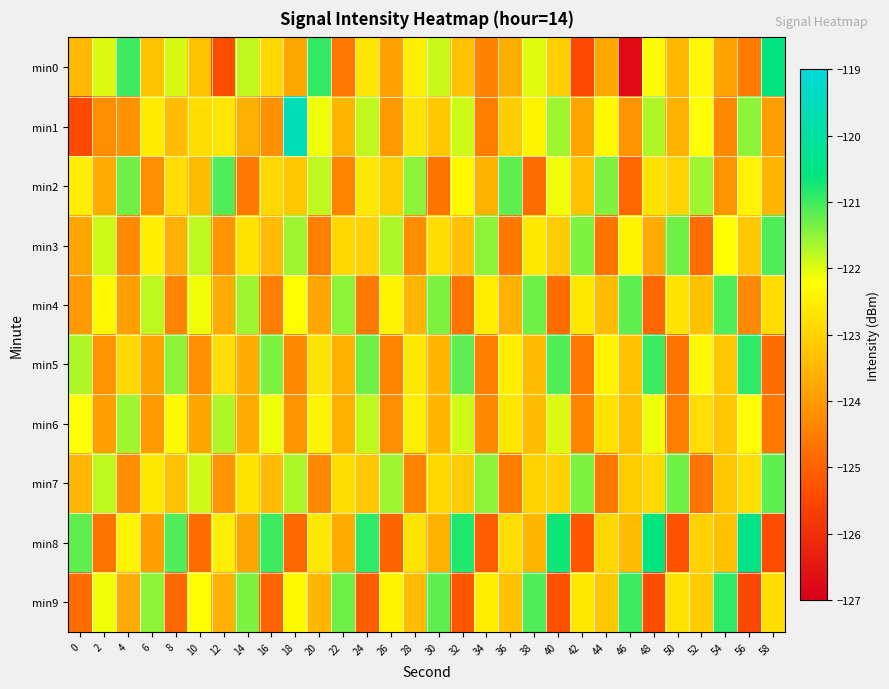

Reading right to left, list all the values displayed in this chart.

min0: 58=-120.6	56=-124.5	54=-123.8	52=-122.3	50=-123.5	48=-122.3	46=-126.7	44=-123.7	42=-125.5	40=-123.1	38=-122.0	36=-123.7	34=-124.4	32=-123.3	30=-121.9	28=-122.5	26=-123.9	24=-122.7	22=-124.6	20=-120.9	18=-123.8	16=-122.9	14=-121.8	12=-125.4	10=-123.3	8=-122.0	6=-123.2	4=-121.0	2=-122.0	0=-123.4
min1: 58=-123.9	56=-121.5	54=-124.3	52=-122.2	50=-123.6	48=-121.7	46=-124.1	44=-122.3	42=-123.8	40=-121.6	38=-122.4	36=-123.1	34=-124.5	32=-121.9	30=-123.2	28=-122.7	26=-124.0	24=-121.8	22=-123.5	20=-122.1	18=-119.6	16=-124.2	14=-123.6	12=-122.6	10=-122.8	8=-123.4	6=-122.6	4=-124.2	2=-124.2	0=-125.4
min2: 58=-123.5	56=-122.4	54=-124.1	52=-121.6	50=-123.0	48=-122.7	46=-124.9	44=-121.4	42=-123.3	40=-122.1	38=-124.8	36=-121.2	34=-123.6	32=-122.3	30=-124.7	28=-121.5	26=-123.1	24=-122.6	22=-124.4	20=-121.8	18=-123.2	16=-122.9	14=-124.6	12=-121.1	10=-123.4	8=-122.8	6=-124.2	4=-121.3	2=-123.7	0=-122.5
min3: 58=-121.1	56=-123.2	54=-122.2	52=-124.8	50=-121.3	48=-123.7	46=-122.4	44=-124.7	42=-121.4	40=-123.1	38=-122.6	36=-124.6	34=-121.5	32=-123.3	30=-122.8	28=-124.2	26=-121.7	24=-123.0	22=-122.9	20=-124.5	18=-121.6	16=-123.4	14=-122.7	12=-124.1	10=-121.8	8=-123.6	6=-122.5	4=-124.3	2=-121.9	0=-123.8
min4: 58=-122.8	56=-124.3	54=-121.1	52=-123.3	50=-122.7	48=-124.9	46=-121.2	44=-123.4	42=-122.6	40=-124.8	38=-121.3	36=-123.6	34=-122.5	32=-124.7	30=-121.4	28=-123.5	26=-122.4	24=-124.6	22=-121.5	20=-123.8	18=-122.2	16=-124.5	14=-121.6	12=-123.7	10=-122.1	8=-124.4	6=-121.8	4=-123.9	2=-122.3	0=-124.0
min5: 58=-124.8	56=-120.9	54=-123.2	52=-122.3	50=-124.7	48=-121.0	46=-123.3	44=-122.4	42=-124.6	40=-121.1	38=-123.4	36=-122.5	34=-124.5	32=-121.2	30=-123.5	28=-122.6	26=-124.4	24=-121.3	22=-123.6	20=-122.7	18=-124.3	16=-121.4	14=-123.7	12=-122.8	10=-124.2	8=-121.5	6=-123.8	4=-122.9	2=-124.1	0=-121.7
min6: 58=-124.6	56=-122.2	54=-123.2	52=-122.8	50=-124.5	48=-122.1	46=-123.3	44=-122.7	42=-124.4	40=-122.0	38=-123.4	36=-122.6	34=-124.3	32=-121.9	30=-123.5	28=-122.5	26=-124.2	24=-121.8	22=-123.6	20=-122.4	18=-124.1	16=-122.1	14=-123.7	12=-121.7	10=-123.8	8=-122.3	6=-124.0	4=-121.6	2=-123.9	0=-122.2
min7: 58=-121.2	56=-122.8	54=-123.2	52=-124.7	50=-121.3	48=-122.9	46=-123.1	44=-124.6	42=-121.4	40=-123.0	38=-123.0	36=-124.5	34=-121.5	32=-123.1	30=-122.9	28=-124.4	26=-121.6	24=-123.2	22=-122.8	20=-124.3	18=-121.7	16=-123.4	14=-122.7	12=-124.1	10=-121.9	8=-123.3	6=-122.6	4=-124.2	2=-121.8	0=-123.5
min8: 58=-125.4	56=-120.5	54=-123.3	52=-123.0	50=-125.3	48=-120.6	46=-123.4	44=-122.9	42=-125.2	40=-120.7	38=-123.5	36=-122.8	34=-125.1	32=-120.8	30=-123.6	28=-122.7	26=-125.0	24=-120.9	22=-123.7	20=-122.6	18=-124.9	16=-121.0	14=-123.8	12=-122.5	10=-124.8	8=-121.1	6=-123.9	4=-122.4	2=-124.7	0=-121.2
min9: 58=-122.8	56=-125.5	54=-120.9	52=-123.1	50=-122.7	48=-125.4	46=-121.0	44=-123.2	42=-122.6	40=-125.3	38=-121.1	36=-123.3	34=-122.5	32=-125.2	30=-121.2	28=-123.4	26=-122.4	24=-125.1	22=-121.3	20=-123.5	18=-122.3	16=-125.0	14=-121.4	12=-123.6	10=-122.2	8=-124.9	6=-121.5	4=-123.7	2=-122.1	0=-124.8